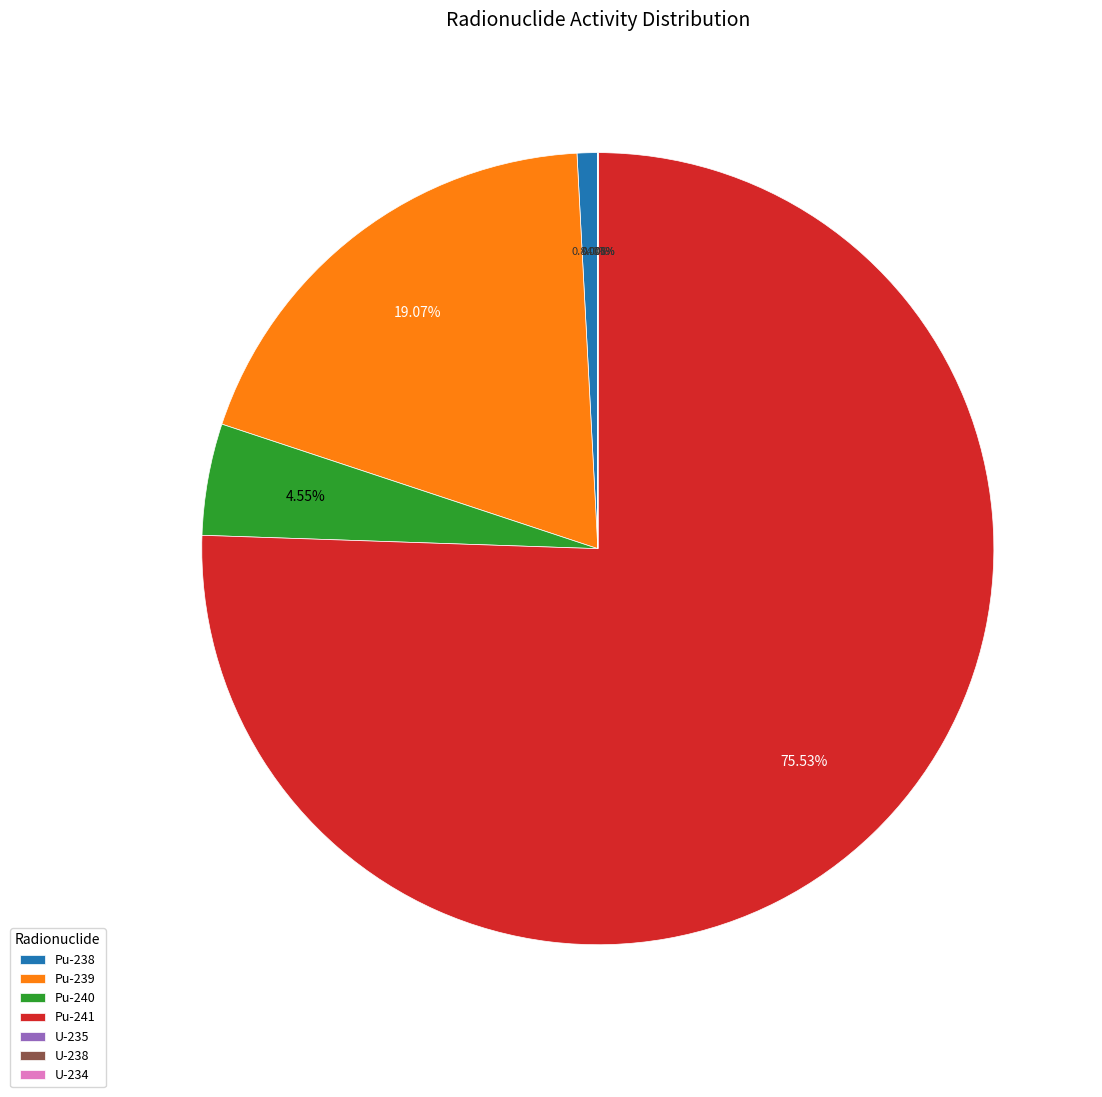

Which slice is the largest?

Pu-241